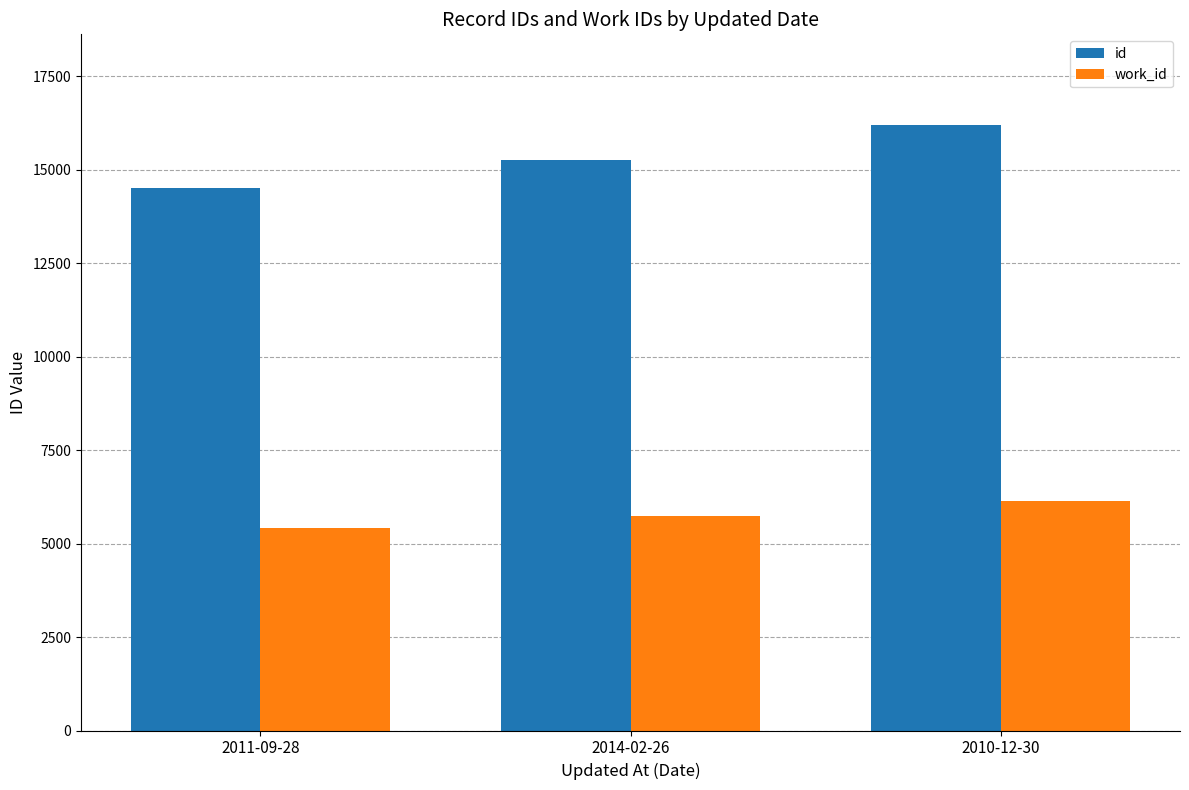

Which category has the lowest value across all series?

2011-09-28